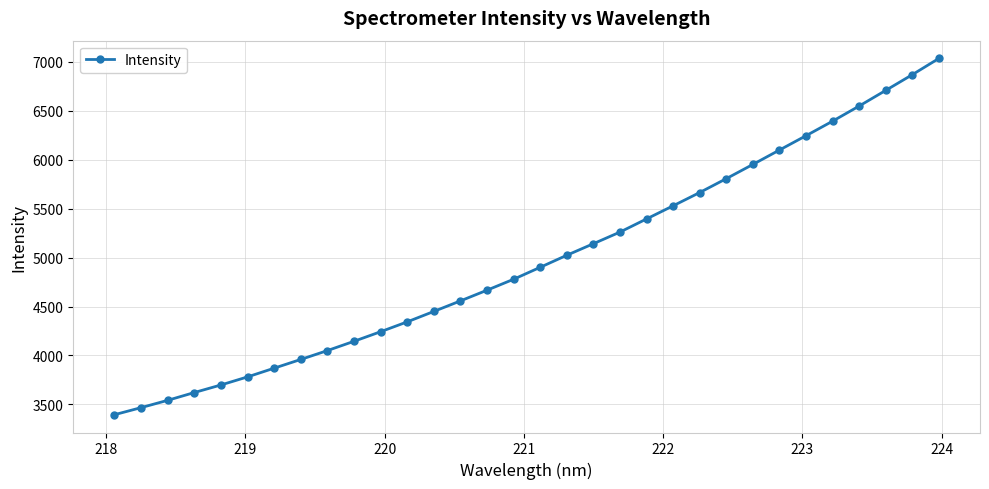

What is the value of the 7th point from the left?

3870.1